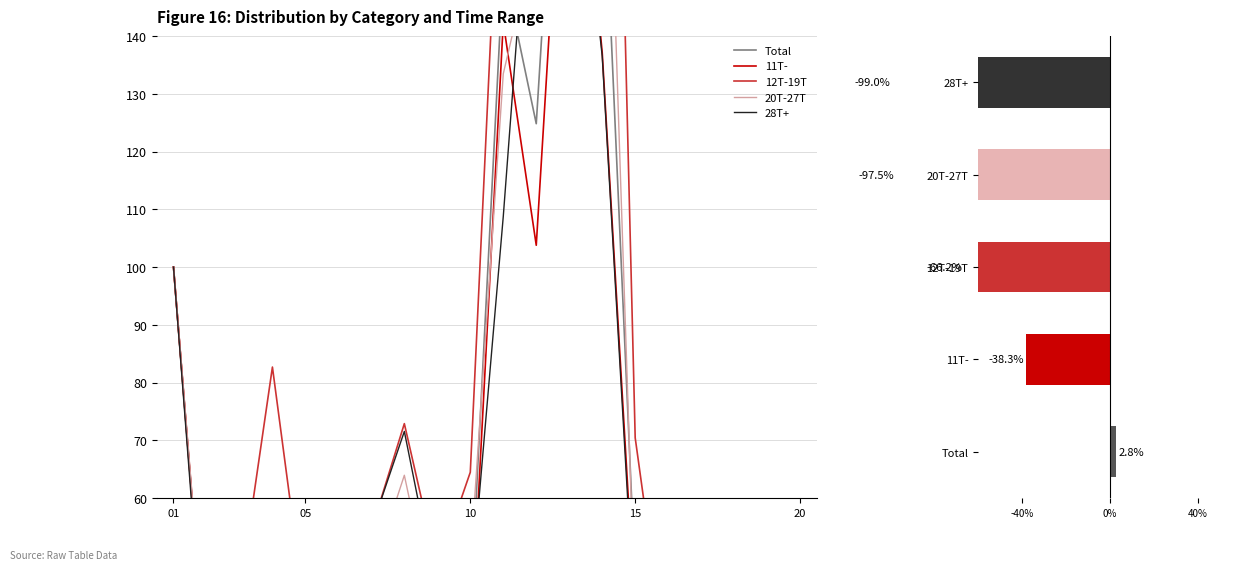

What is the difference between the second highest and second lowest values in the 11T- series?

126.7